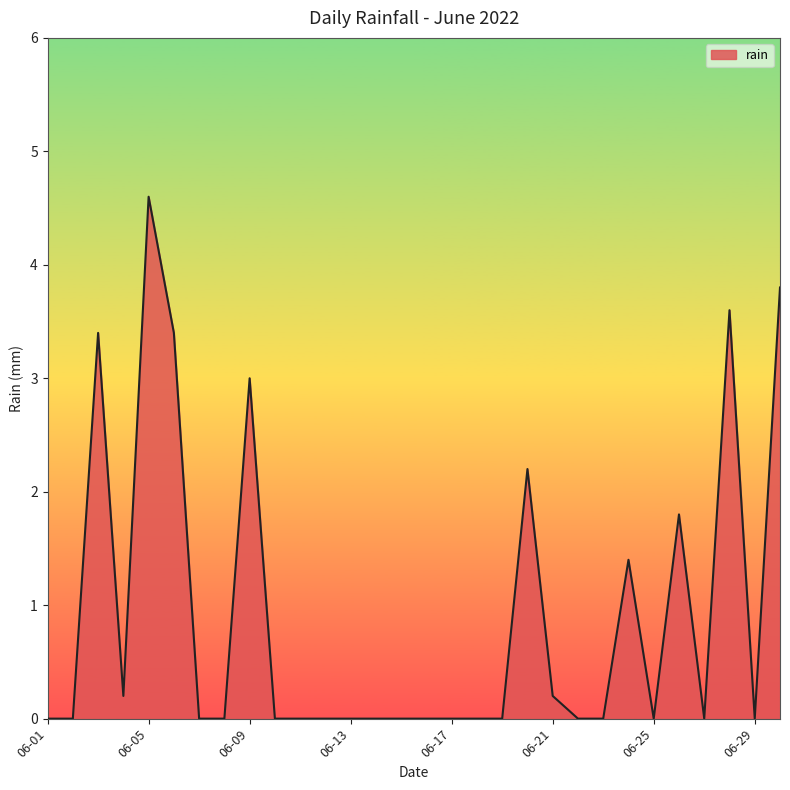

Does the chart have visible grid lines?

No